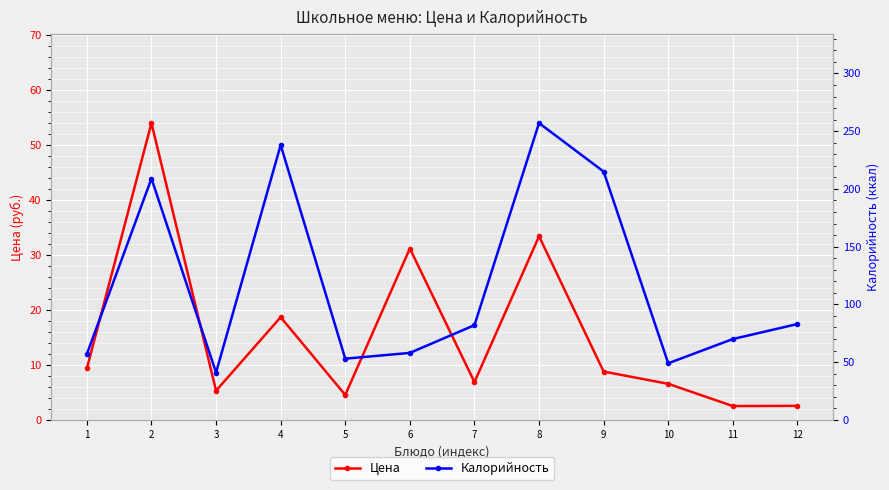

True or false: Калорийность and Цена intersect in this chart.

False